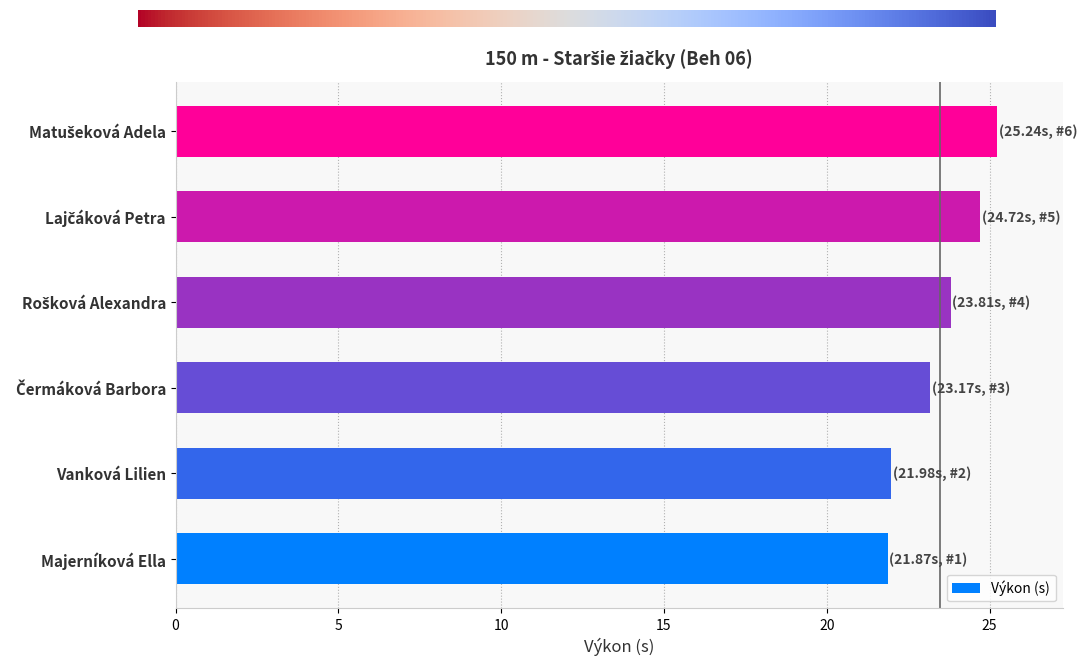

How many distinct data groups are displayed?

1